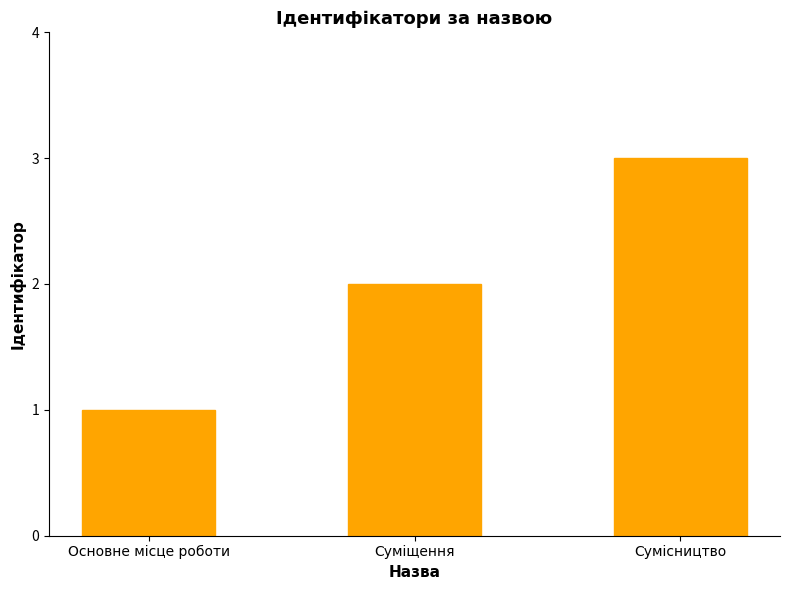

Approximately how many times larger is the value at Суміщення compared to Сумісництво?

0.7